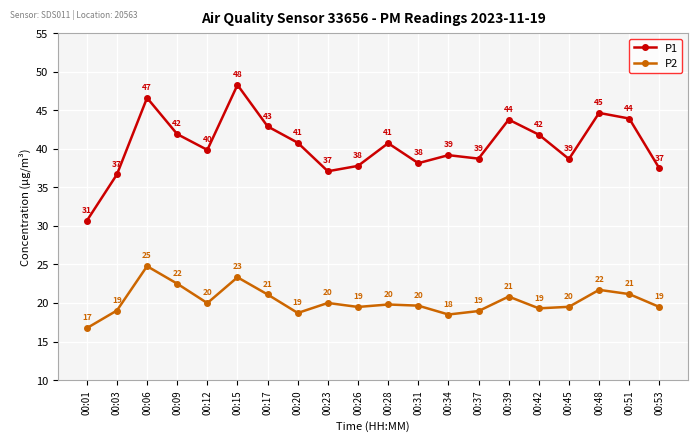

What is the spread (max minus min) of values at 00:28?

20.9